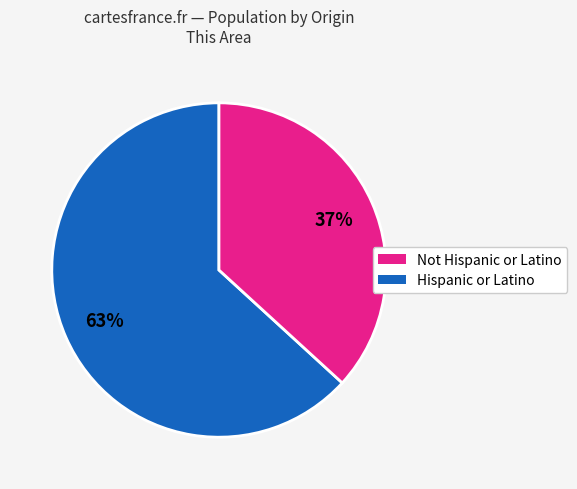

Does any single category account for the majority?

Yes